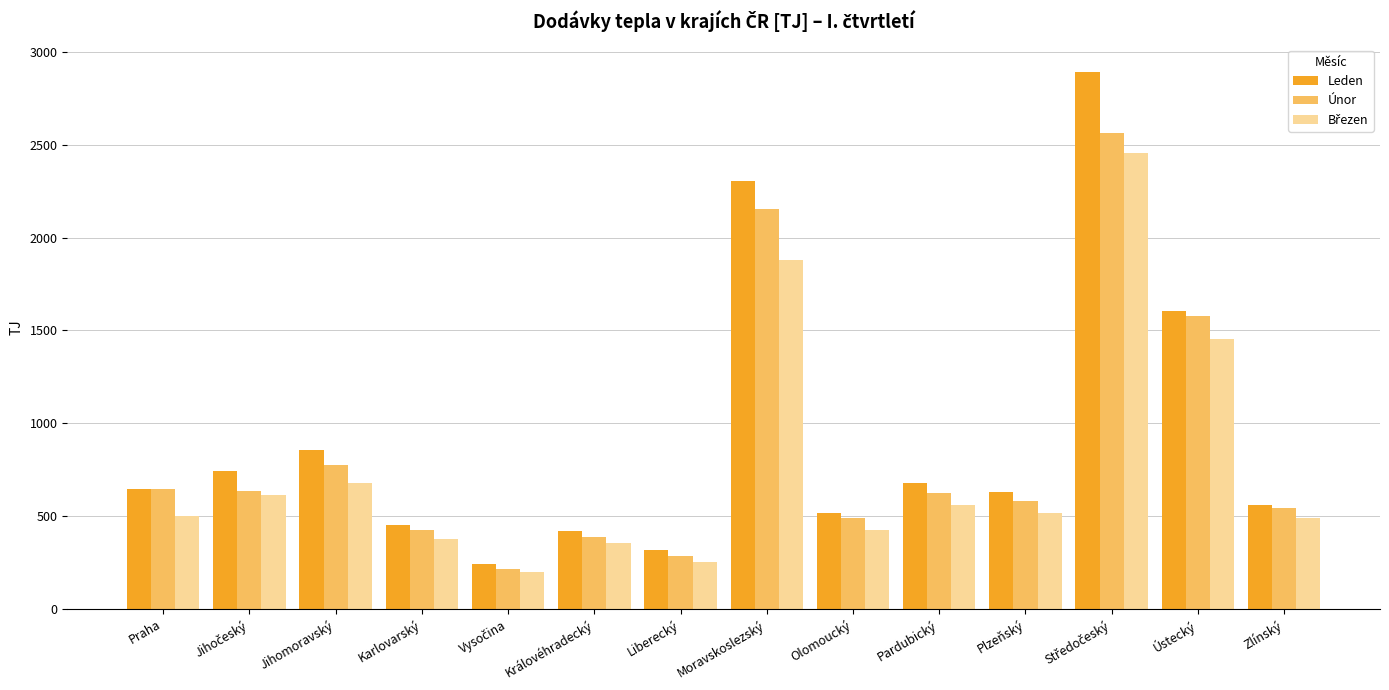

At how many categories does at least one series exceed 2760?

1